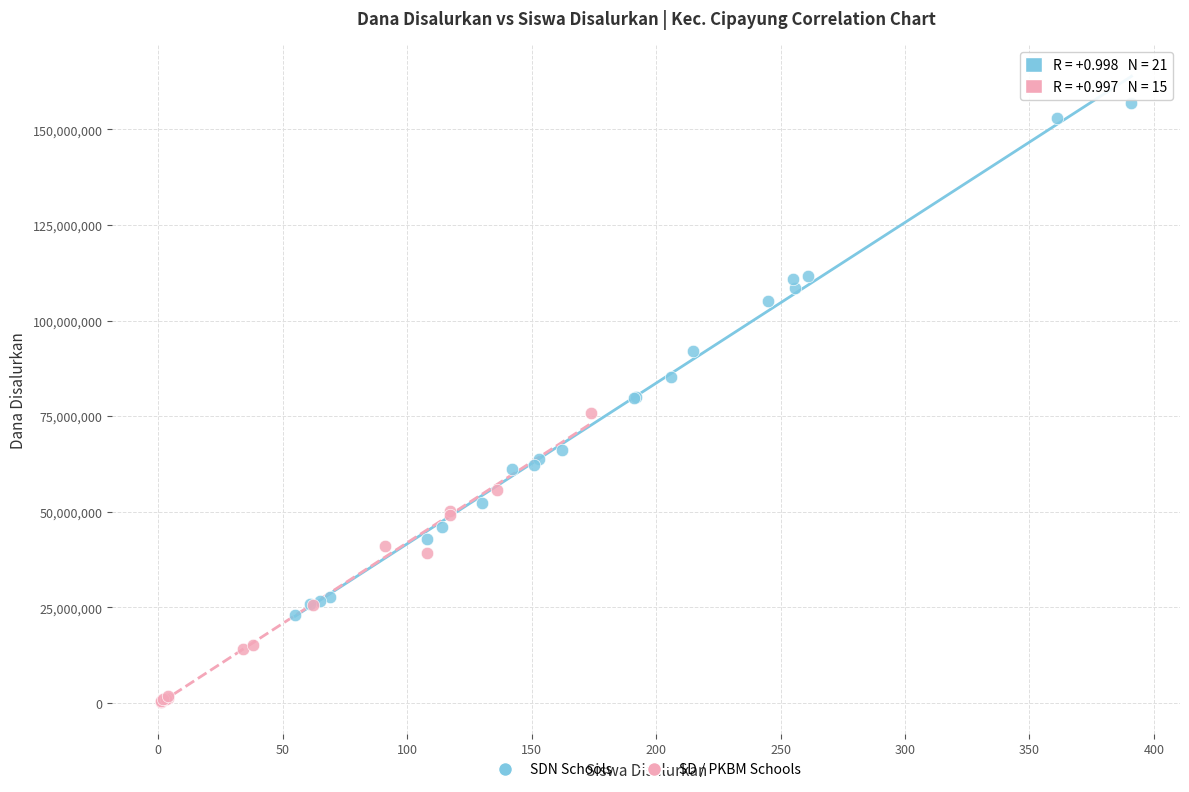

Which series contains the lowest Y value?

SD / PKBM Schools